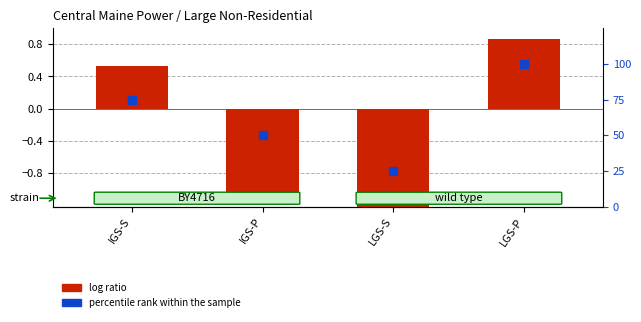

What are all the series names shown in the legend?

log ratio, percentile rank within the sample